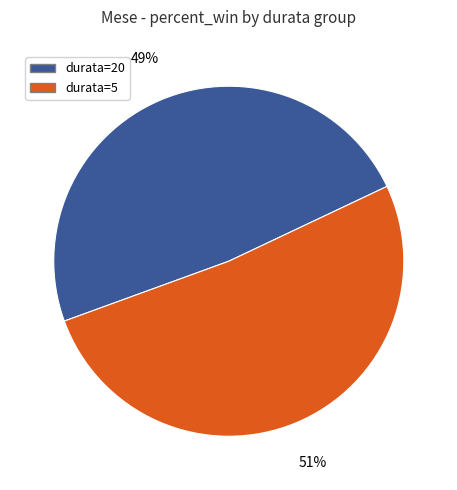

How many segments does this pie chart have?

2